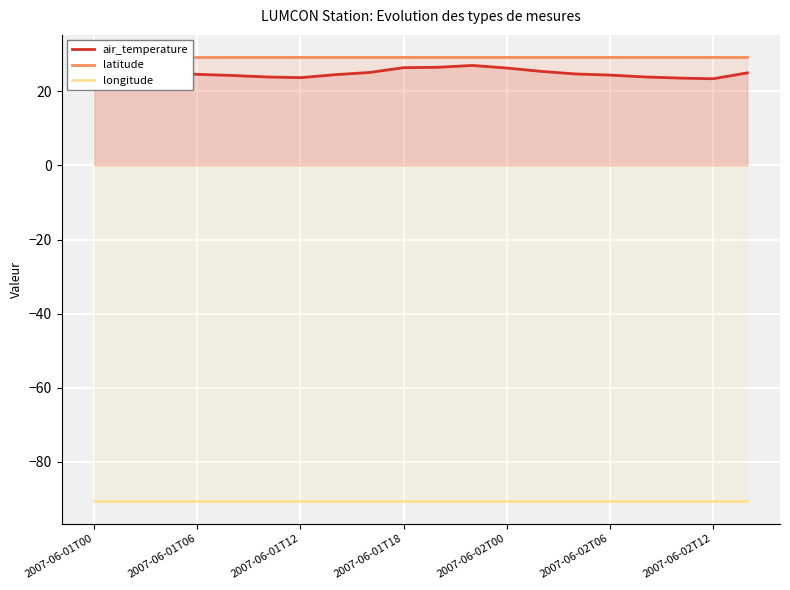

What is the maximum value for air_temperature?

27.0